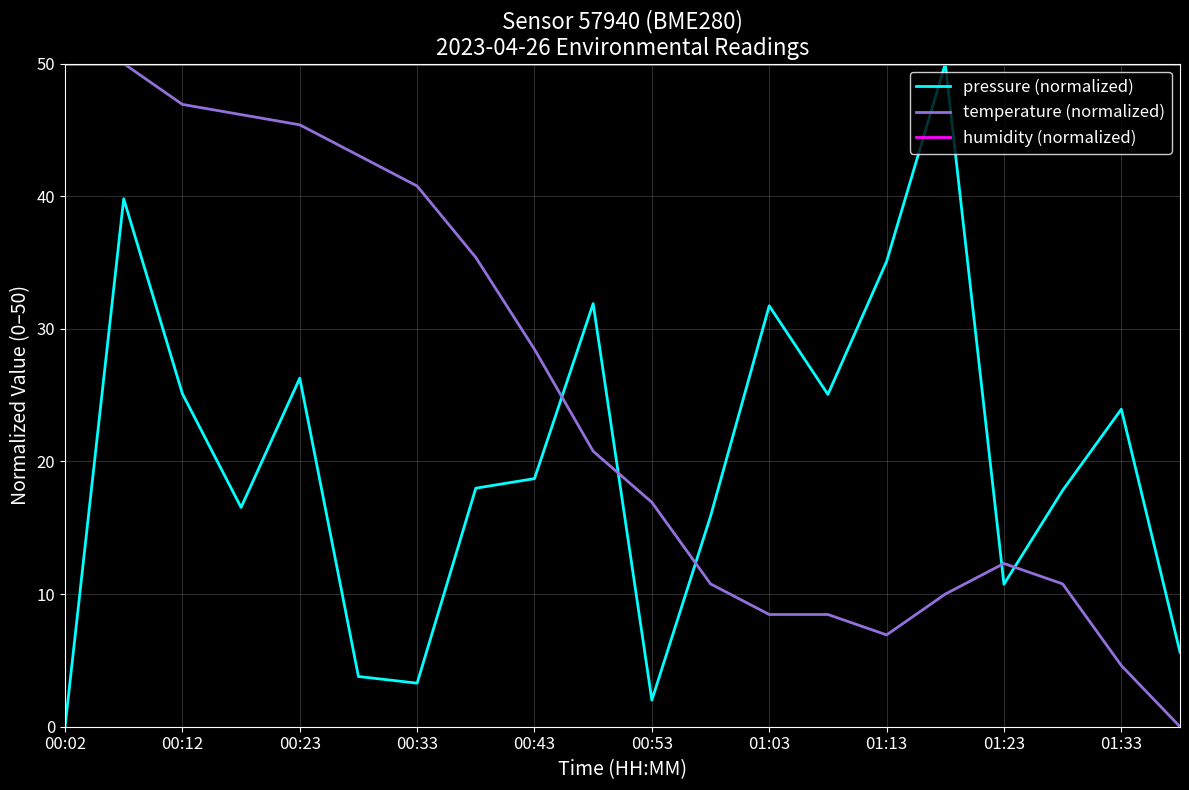

After their last crossing, which series has the higher values: pressure (normalized) or temperature (normalized)?

pressure (normalized)